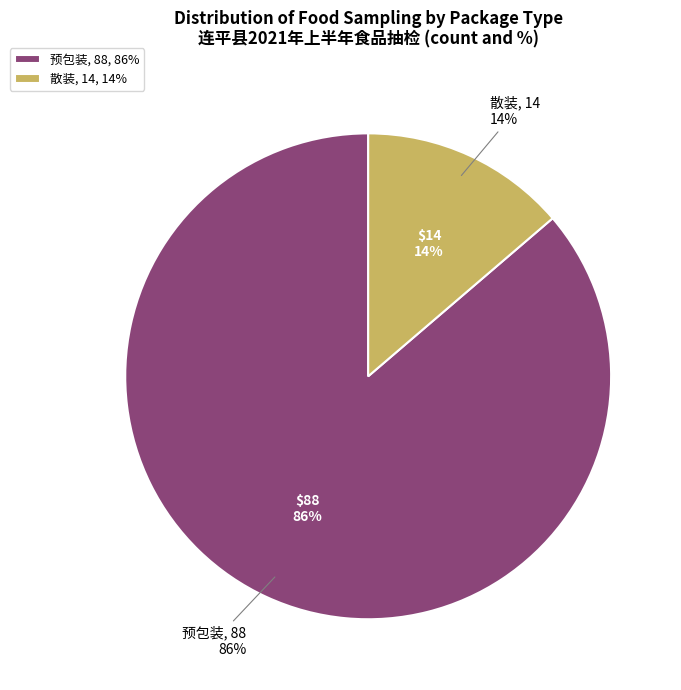

Rank the categories by value from highest to lowest.

预包装, 散装